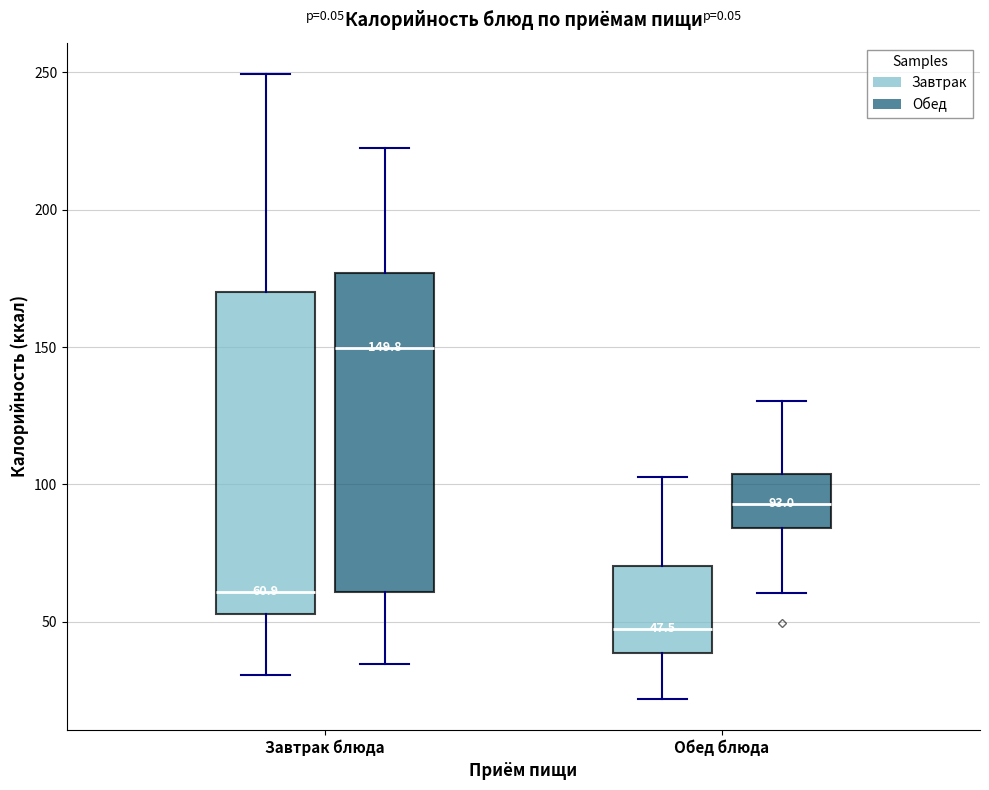

Which box's median line is the lowest?

Обед блюда (Завтрак)